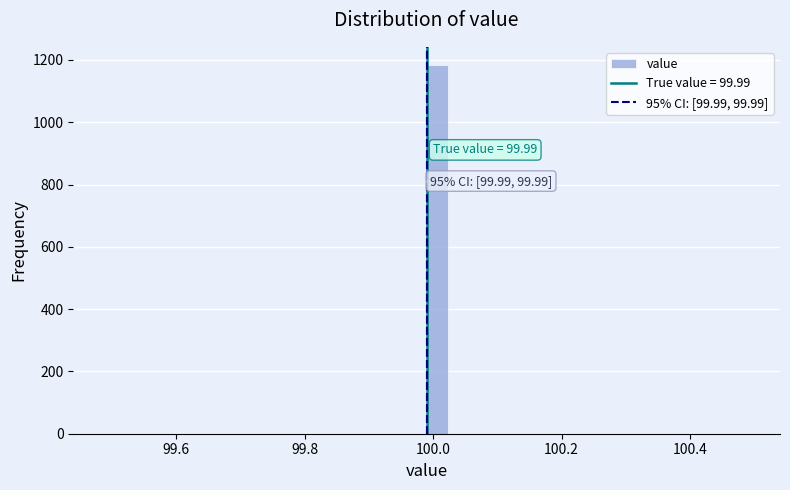

Around what value on the x-axis is the tallest bar? Give the approximate position of its centre, as read against the axis.

100.00